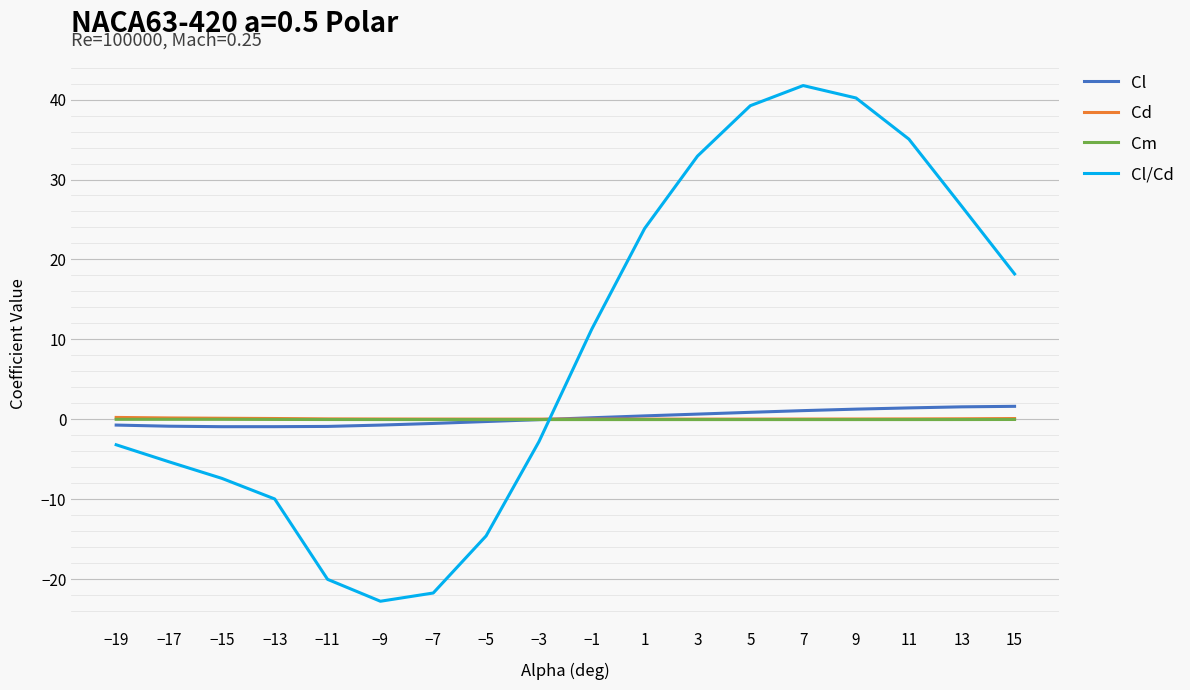

After their last crossing, which series has the higher values: Cd or Cl?

Cl